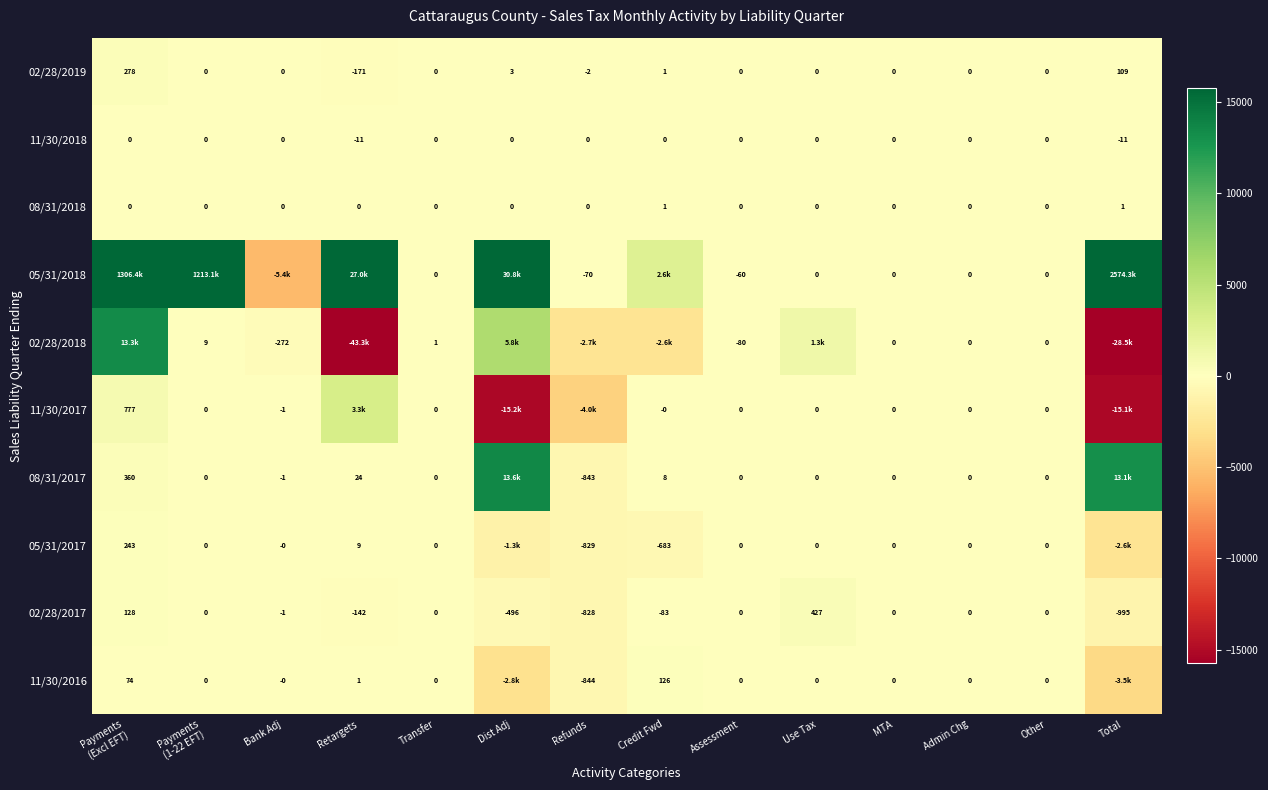

At which label does 02/28/2019 reach its minimum?

Retargets